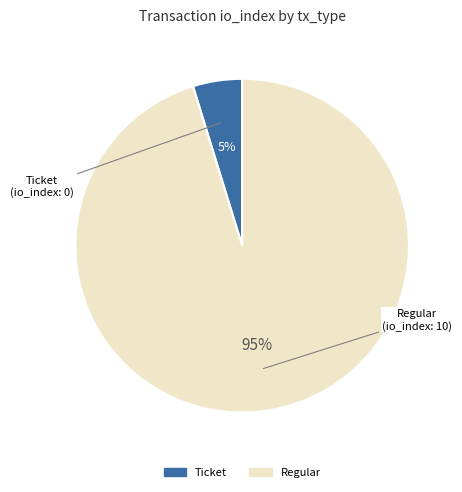

Is it true that Regular is 88% of the pie?

False